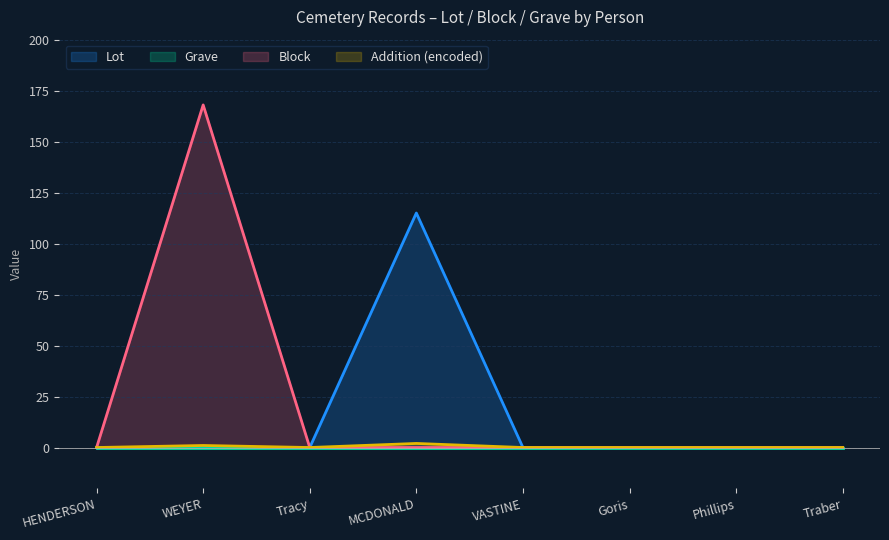

What is the label of the 4th point from the left?

MCDONALD